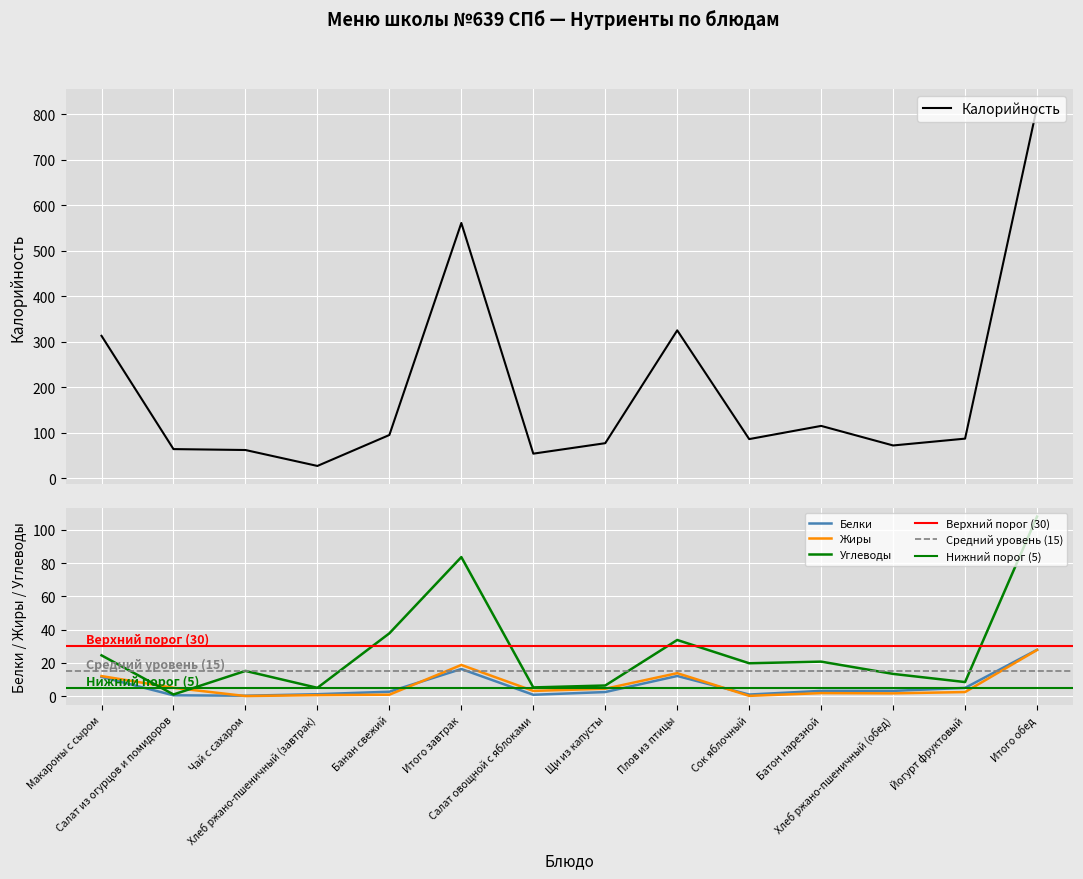

What is the lowest value of the Калорийность series?

27